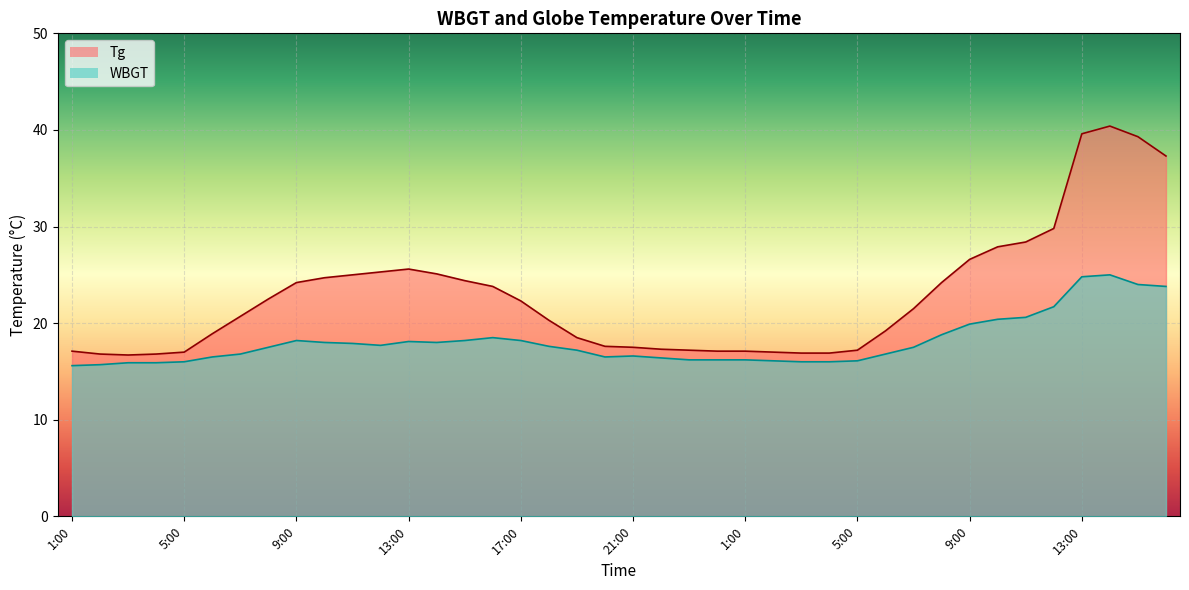

Which category has the highest value in the Tg series?

14:00